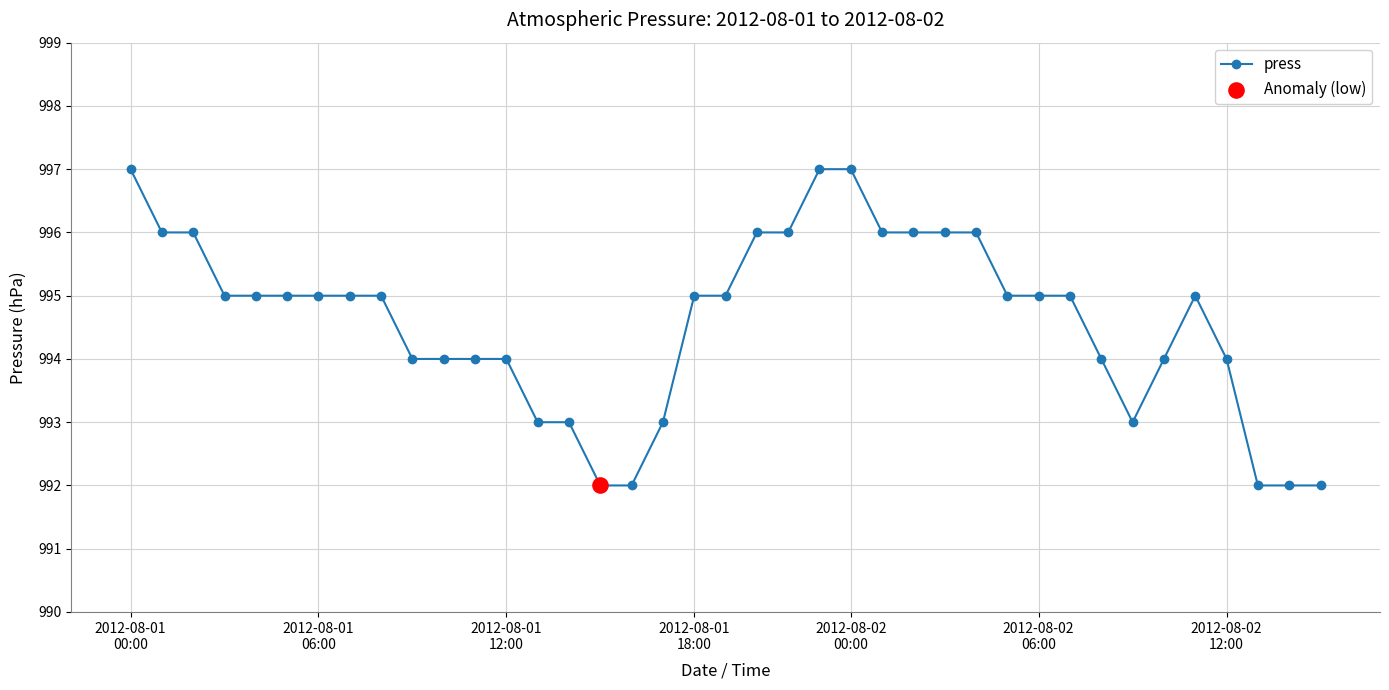

What is the value of the 35th point from the left?

995